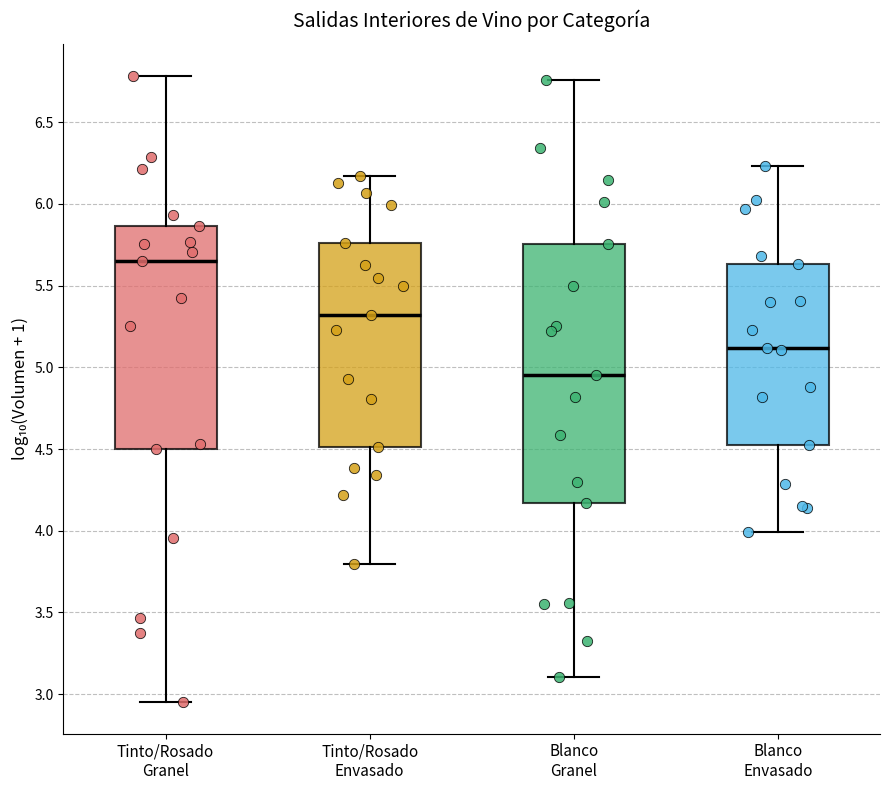

Comparing the boxes themselves (not the whiskers), which one is the tallest?

Blanco Granel